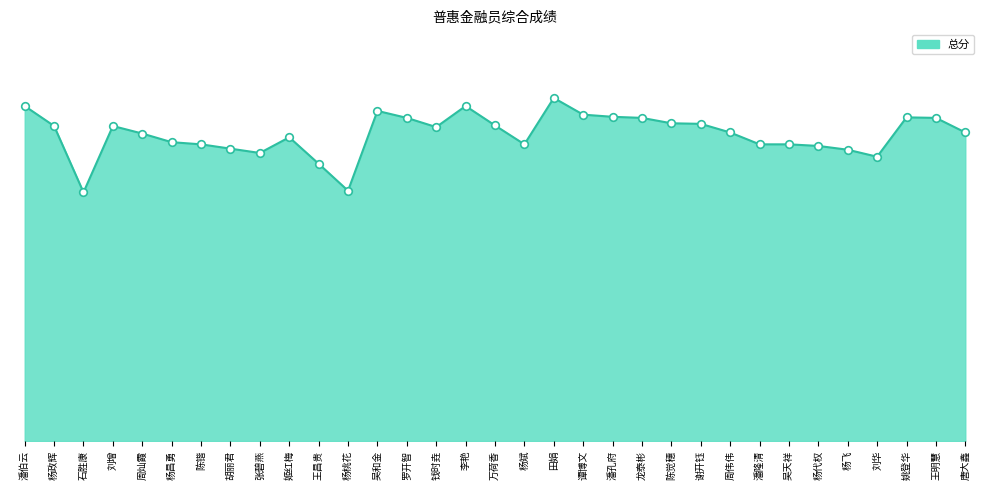

Does the chart have visible grid lines?

No